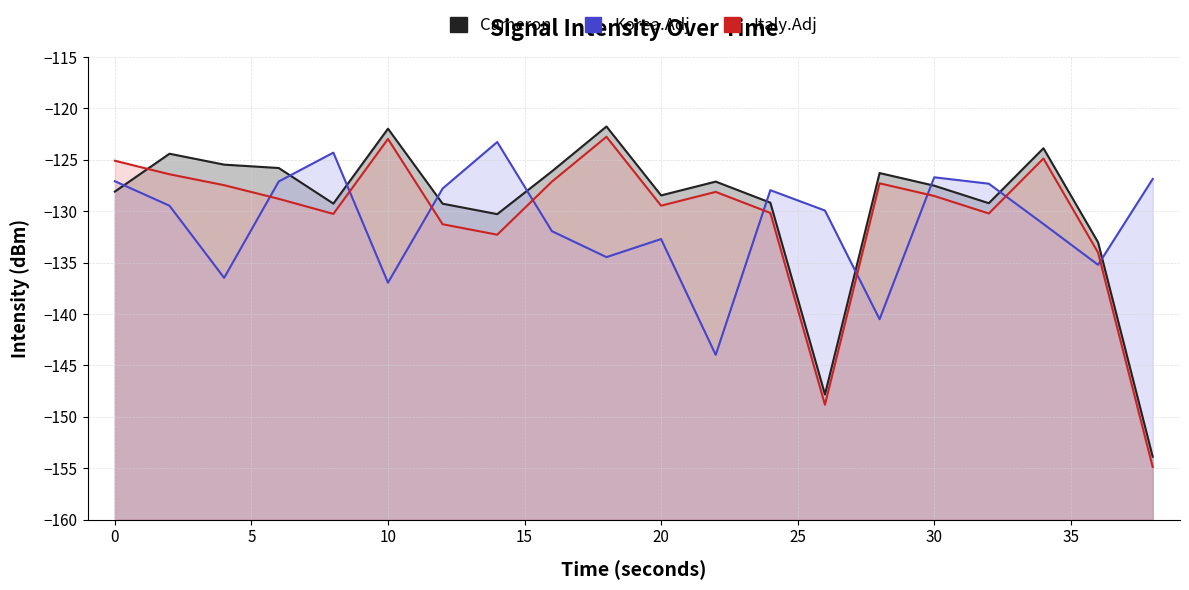

What is the difference between the maximum and minimum values in the Korea.Adj series?

20.7